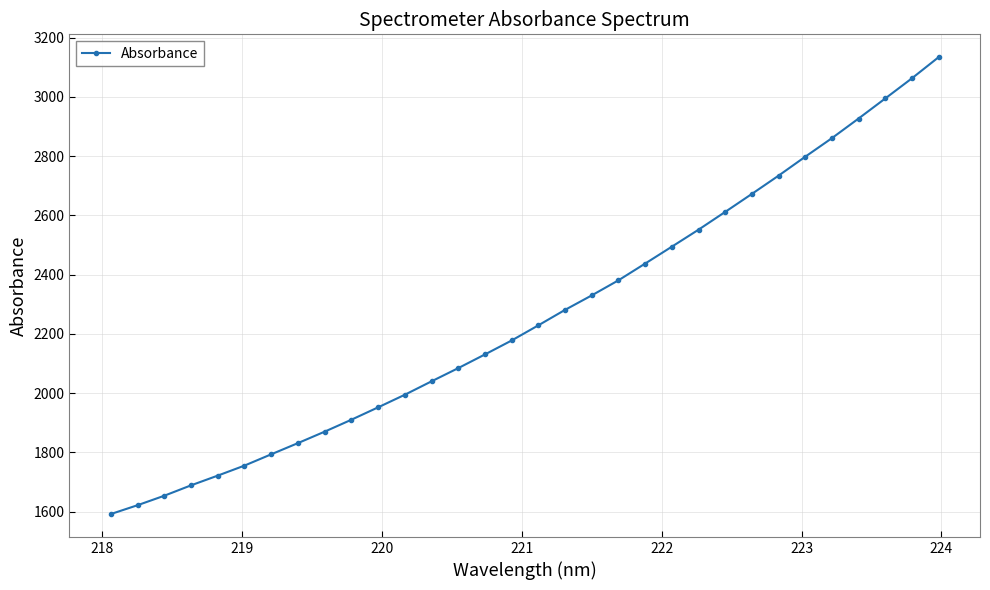

What is the difference between the maximum and minimum values?

1542.2